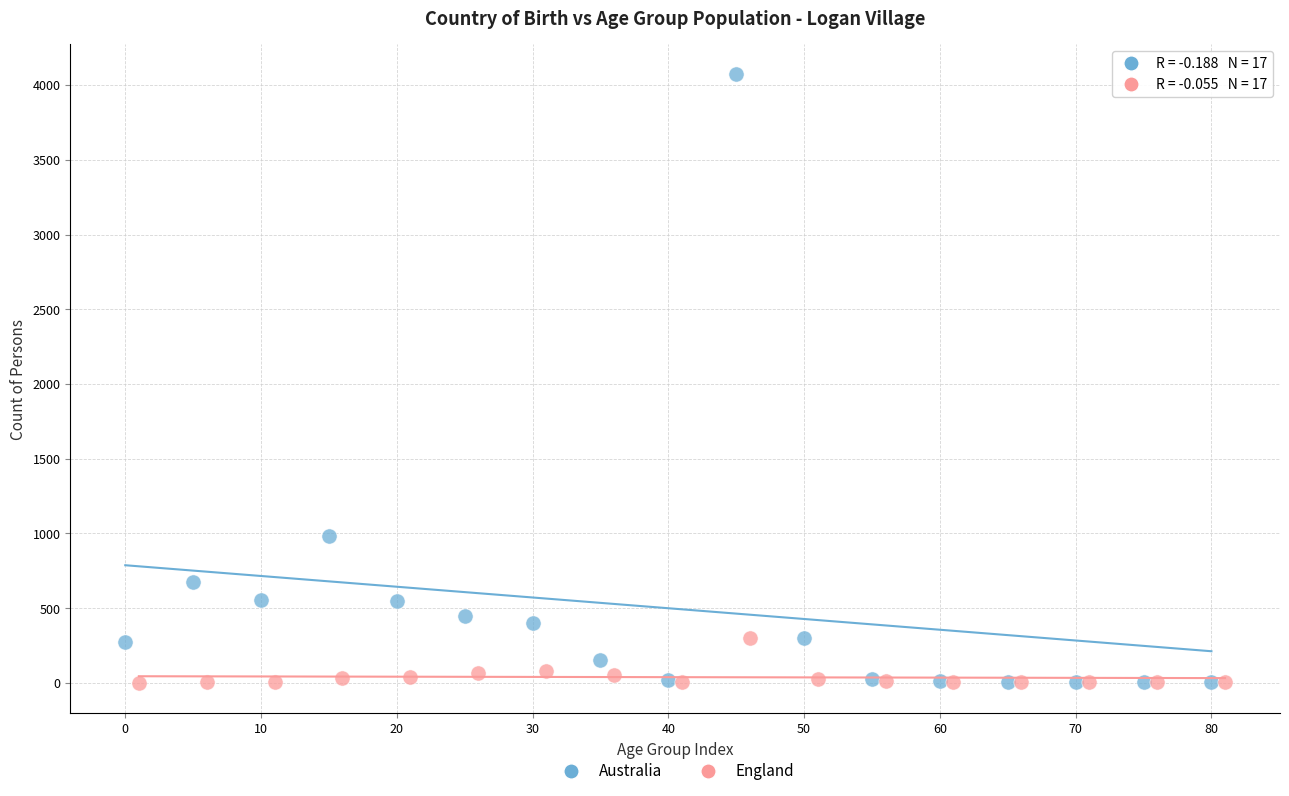

Which series contains the highest Y value?

Australia